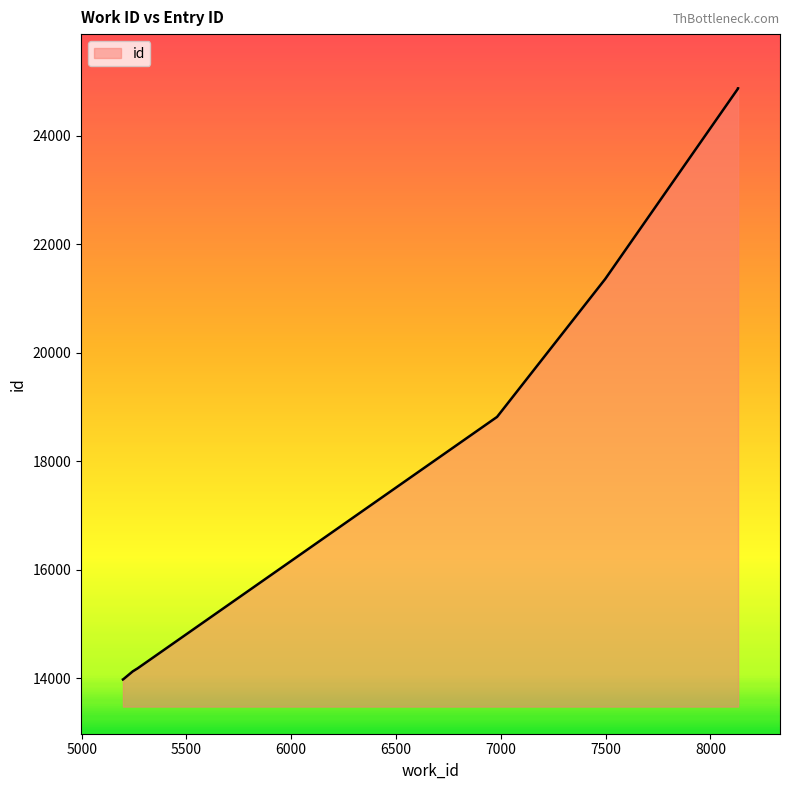

Does the chart have visible grid lines?

No